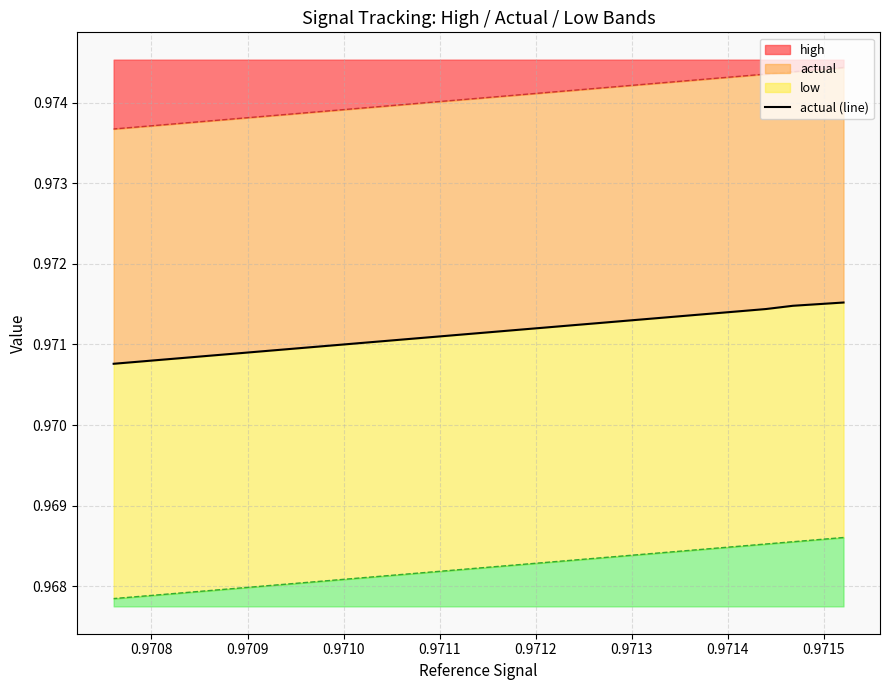

What position from the right is 0.9714?

21